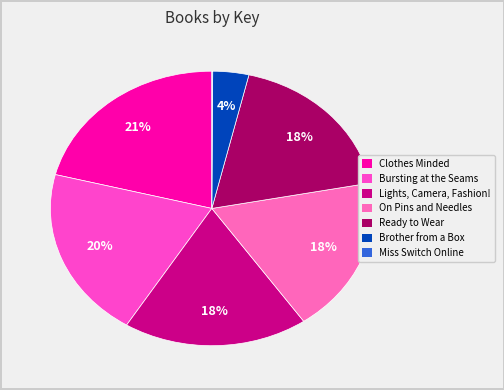

Is Miss Switch Online the majority of the pie?

No